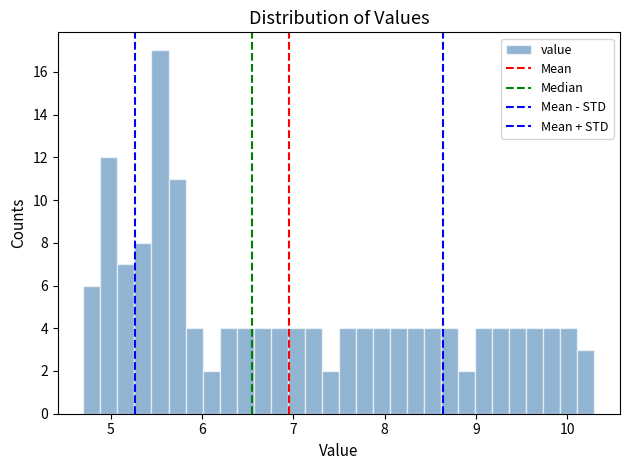

Around what value on the x-axis is the tallest bar? Give the approximate position of its centre, as read against the axis.

5.5